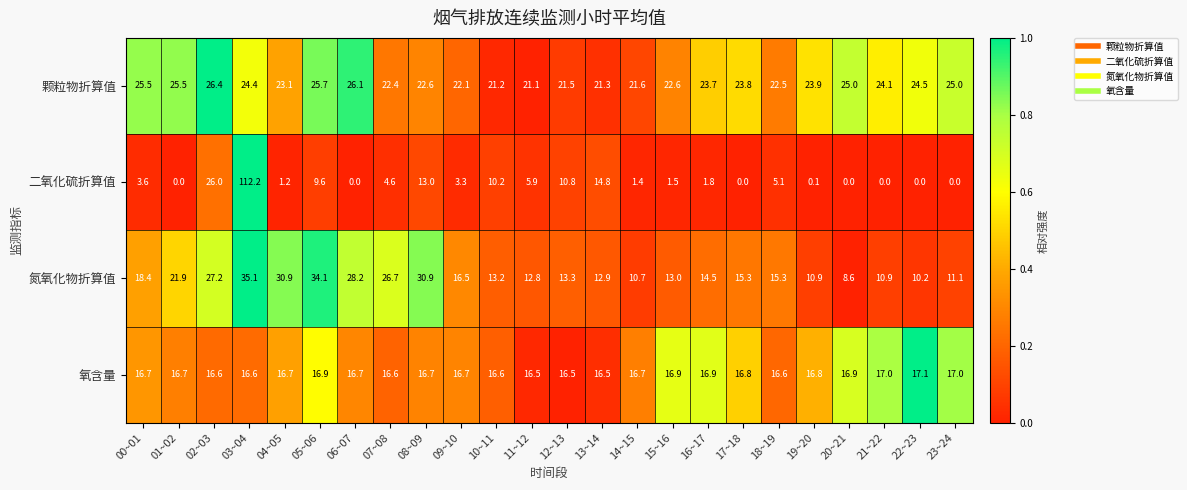

Where does the 二氧化硫折算值 series first go above 3?

00~01